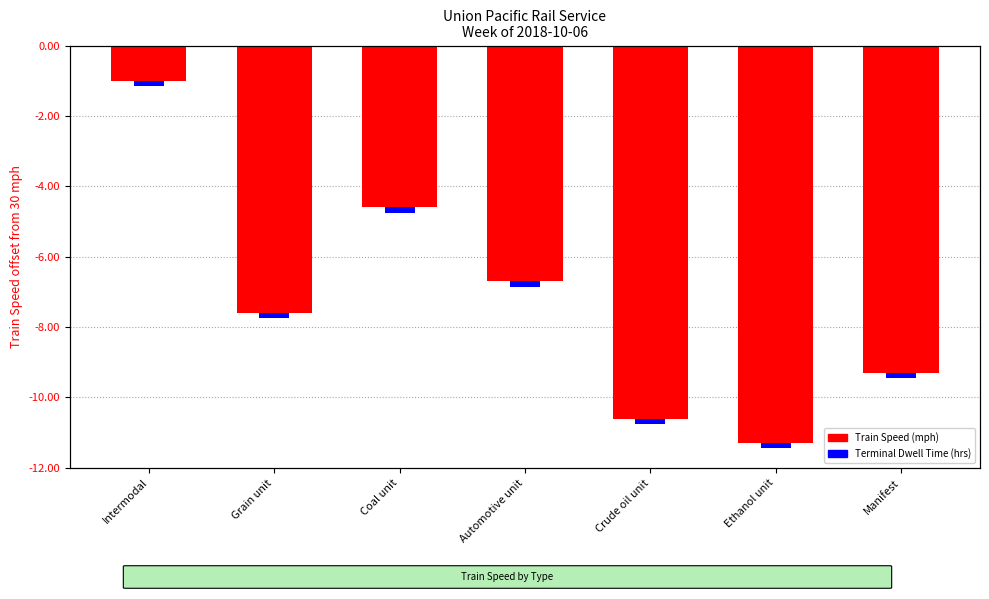

At how many categories does at least one series exceed -6?

7